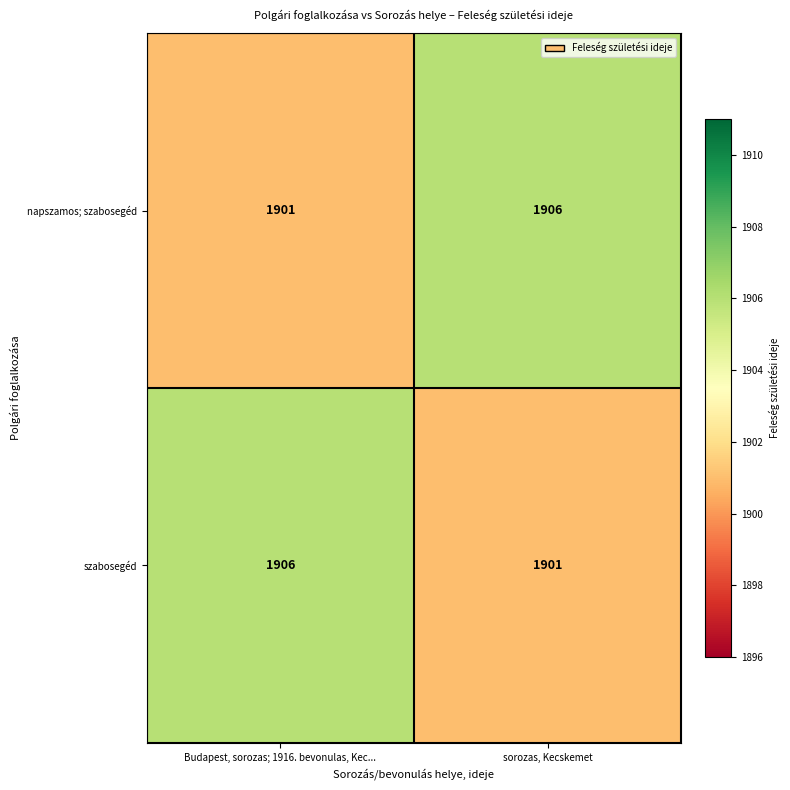

What is the difference between the highest and lowest values at sorozas, Kecskemet?

5